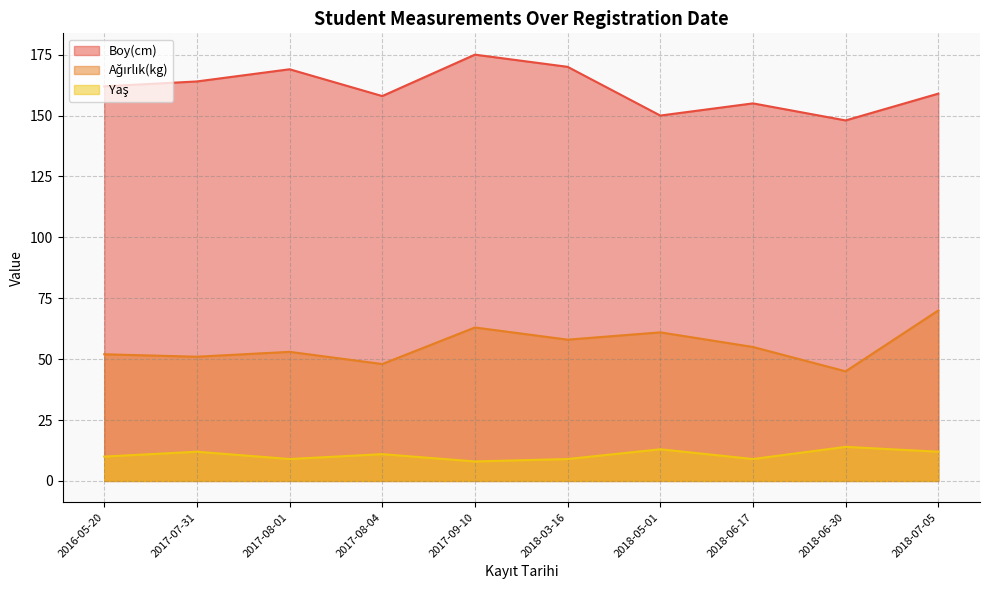

How many lines are shown in the chart?

3